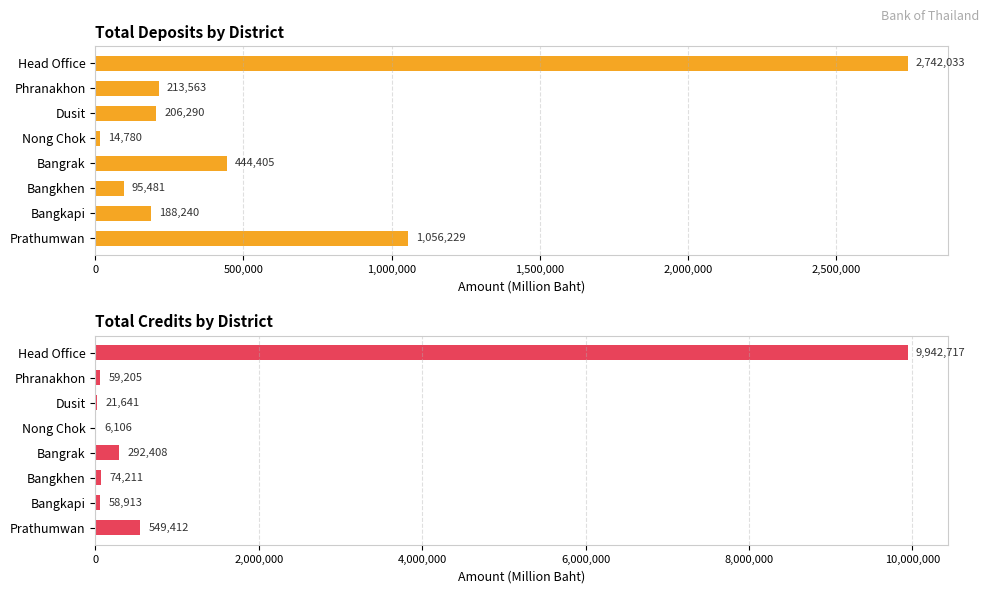

How many values in the Total Deposits series exceed 213563?

3